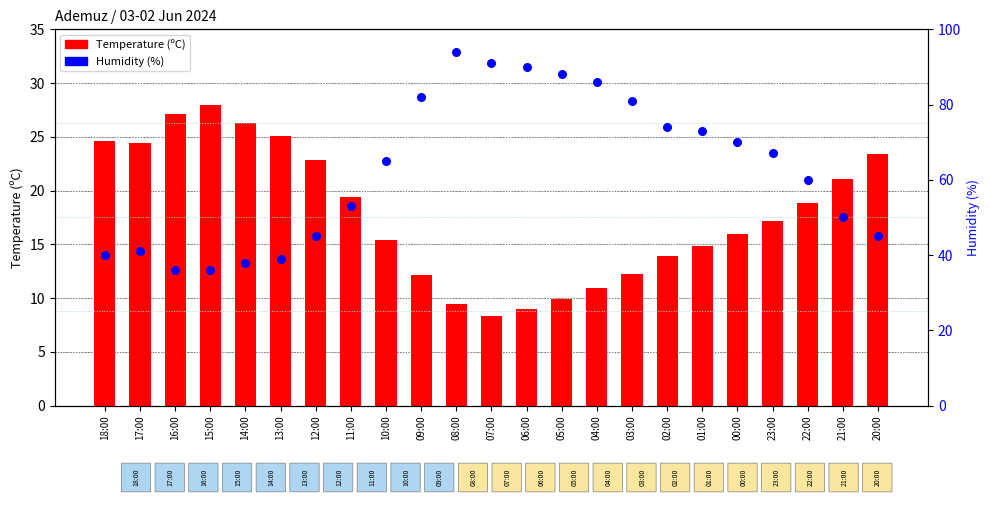

Which series contains the lowest Y value?

Temperature (C)